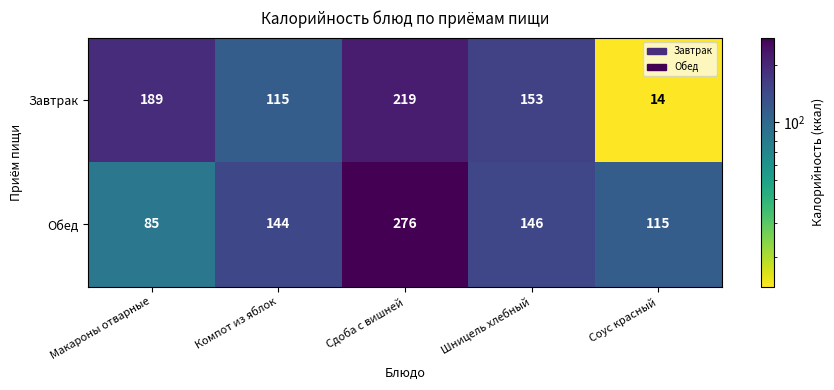

Is it true that Завтрак equals 189 at Макароны отварные?

True